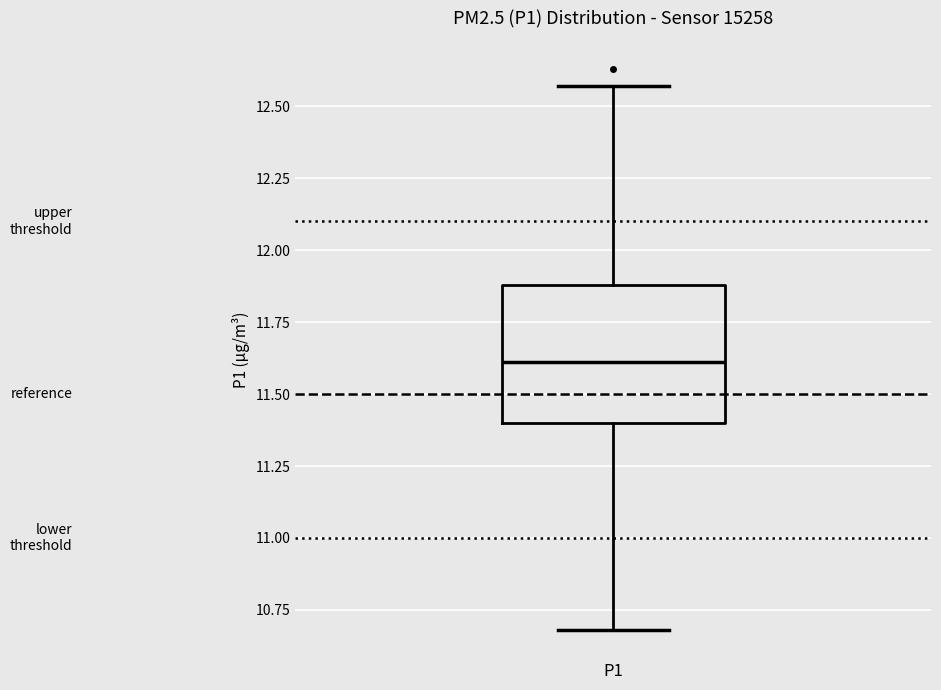

Read this box plot against the y-axis: the position of the median line, the range covered by the box, and the ends of both whiskers. The values are not printed on the chart, so give them approximately, as read against the axis.

median 11.60, box 11.40 to 11.90, whiskers 10.70 to 12.55